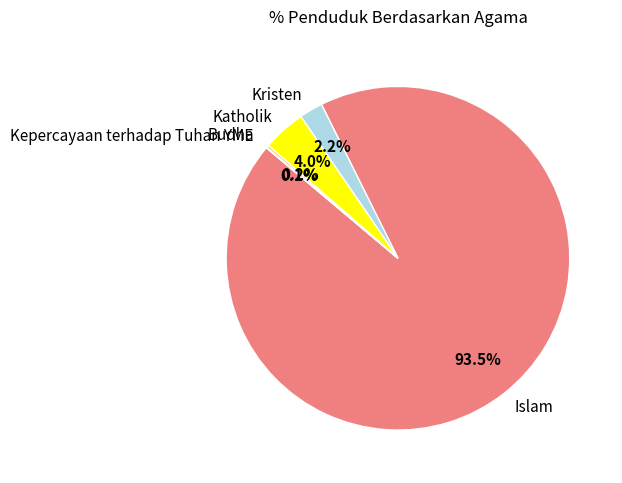

Combined, do Kristen and Katholik account for over 50%?

No